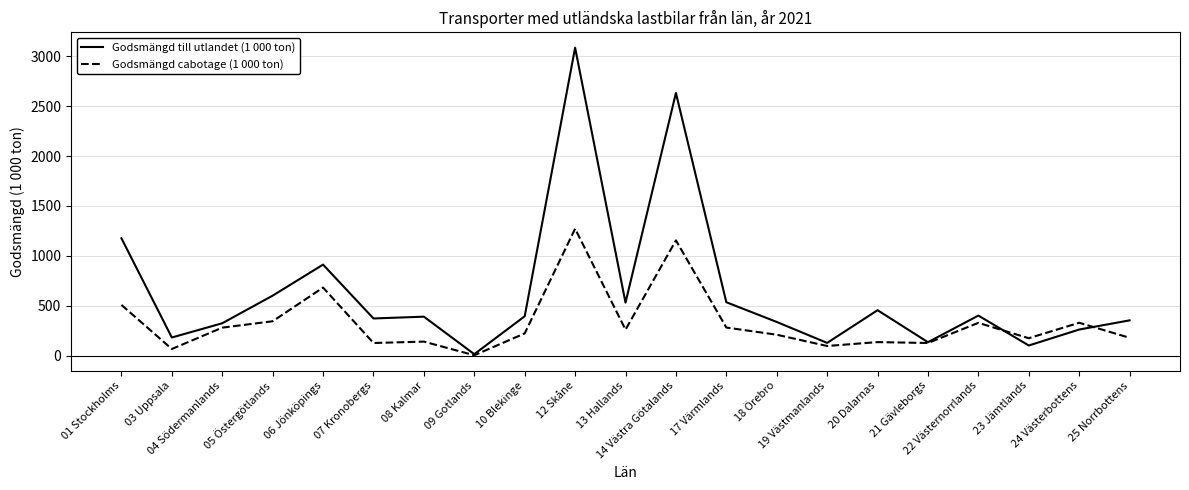

Which label corresponds to the smallest value in the chart?

09 Gotlands